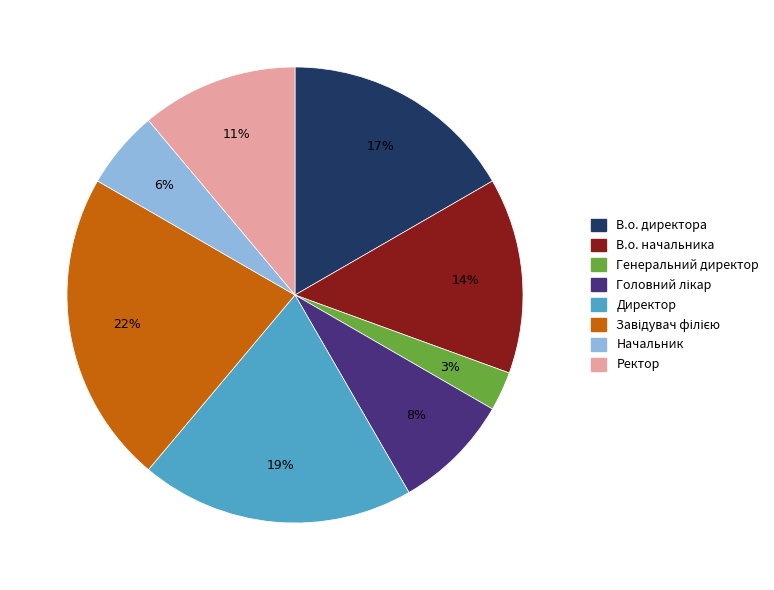

What is the ratio of the value at Директор to the value at В.о. начальника?

1.4